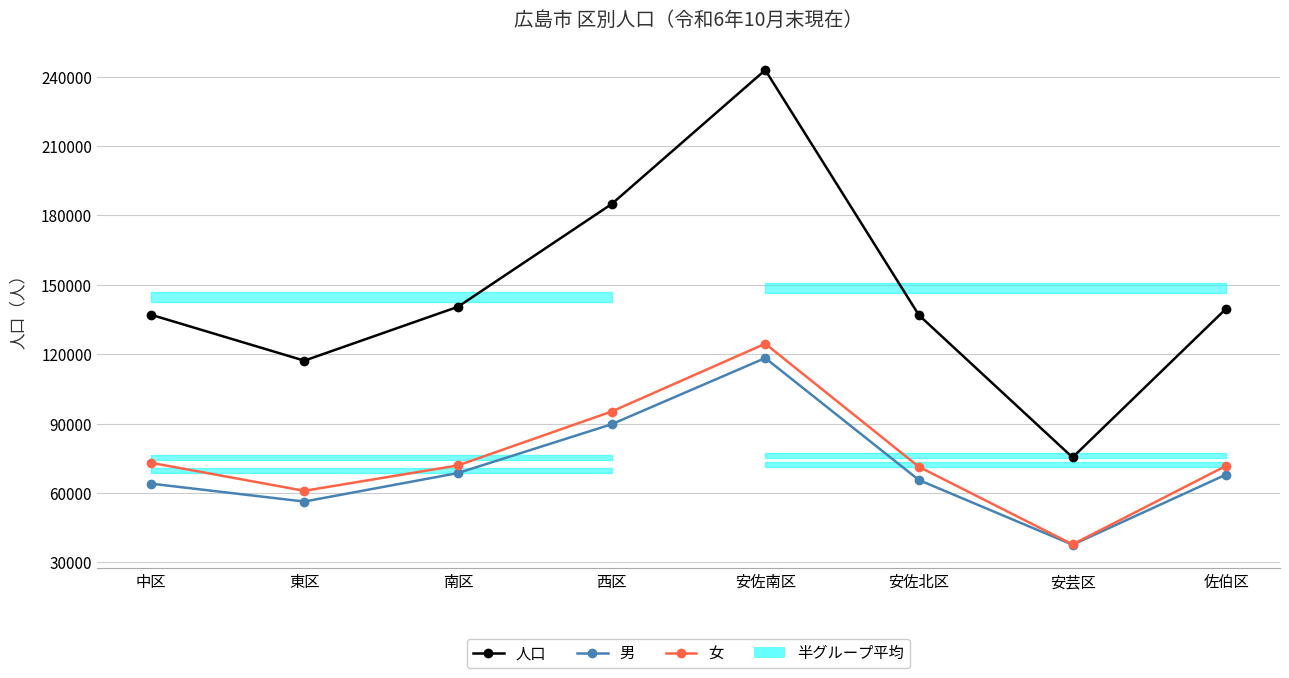

Is it true that 女 equals 18652 at 佐伯区?

False